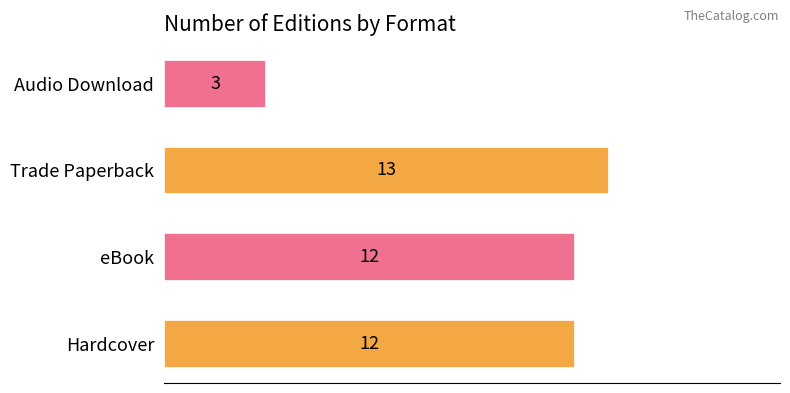

True or false: the data shows 3 at Audio Download.

True